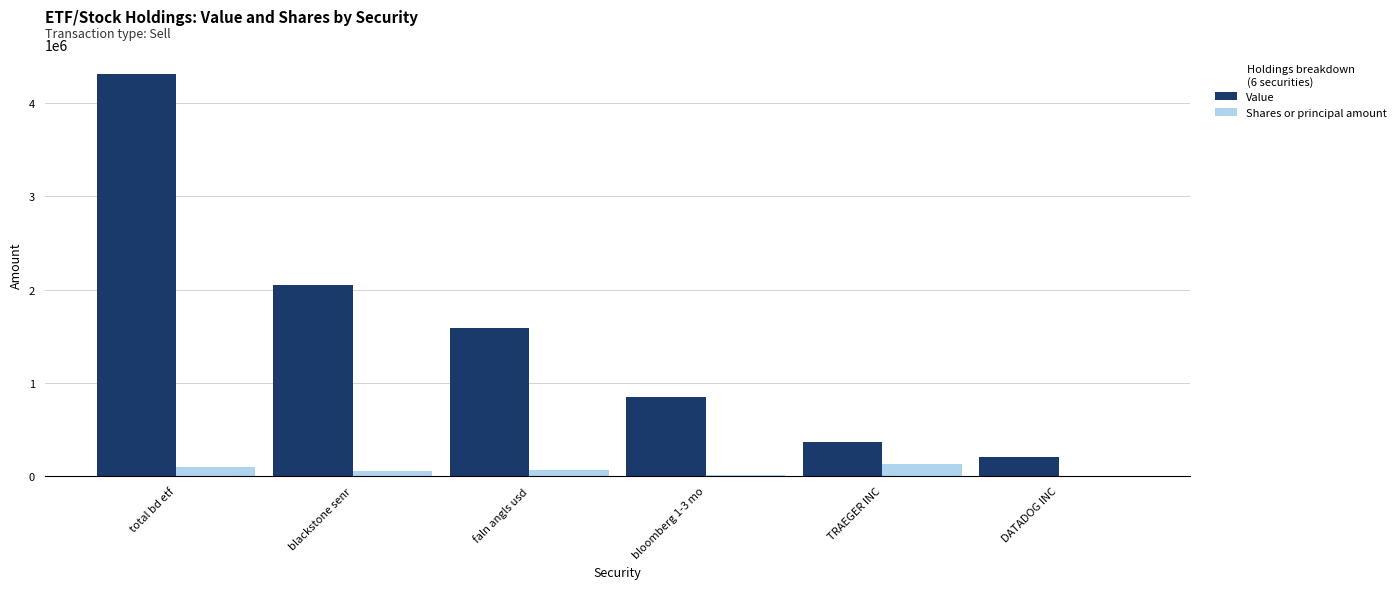

What is the total value across all series at total bd etf?

4410469